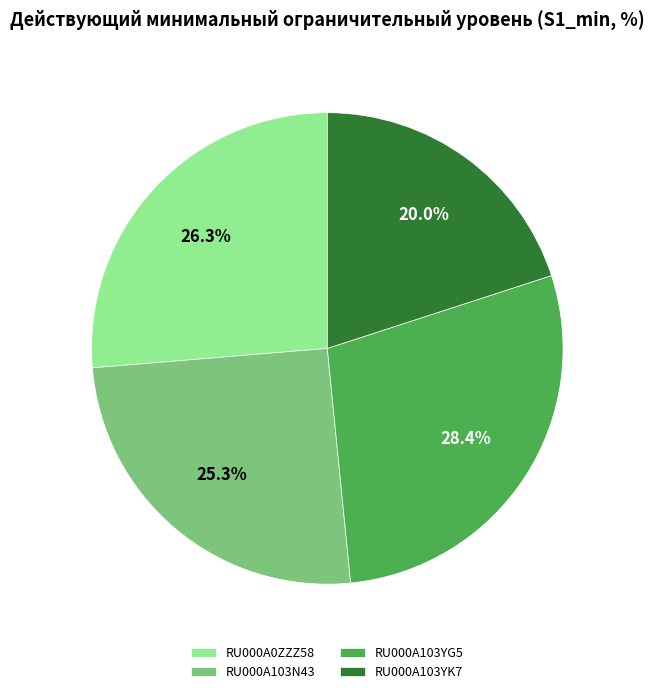

Rank the categories by value from highest to lowest.

RU000A103YG5, RU000A0ZZZ58, RU000A103N43, RU000A103YK7